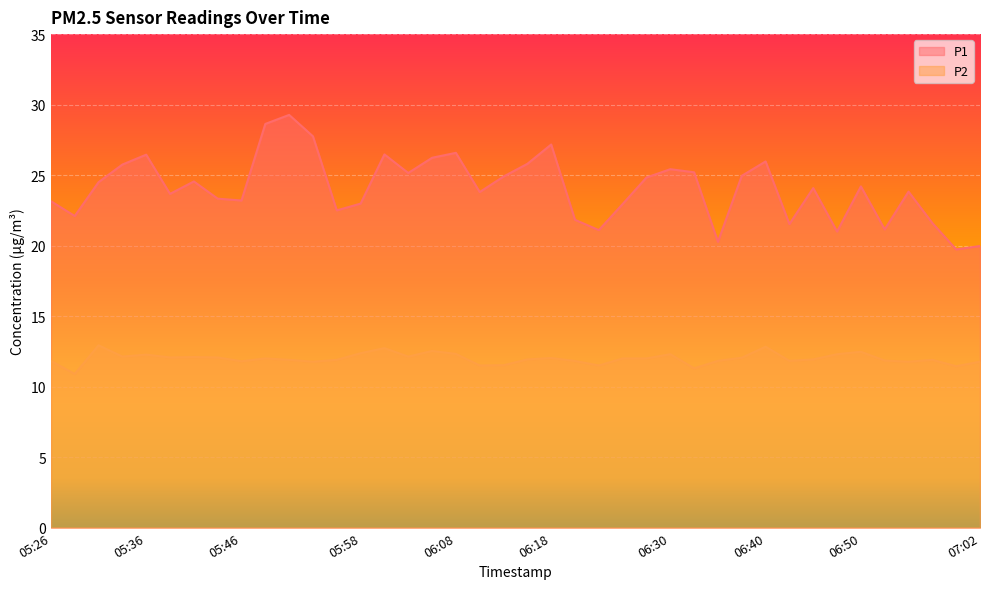

Is the value of P2 at 06:05 greater than the value of P1 at 05:51?

No